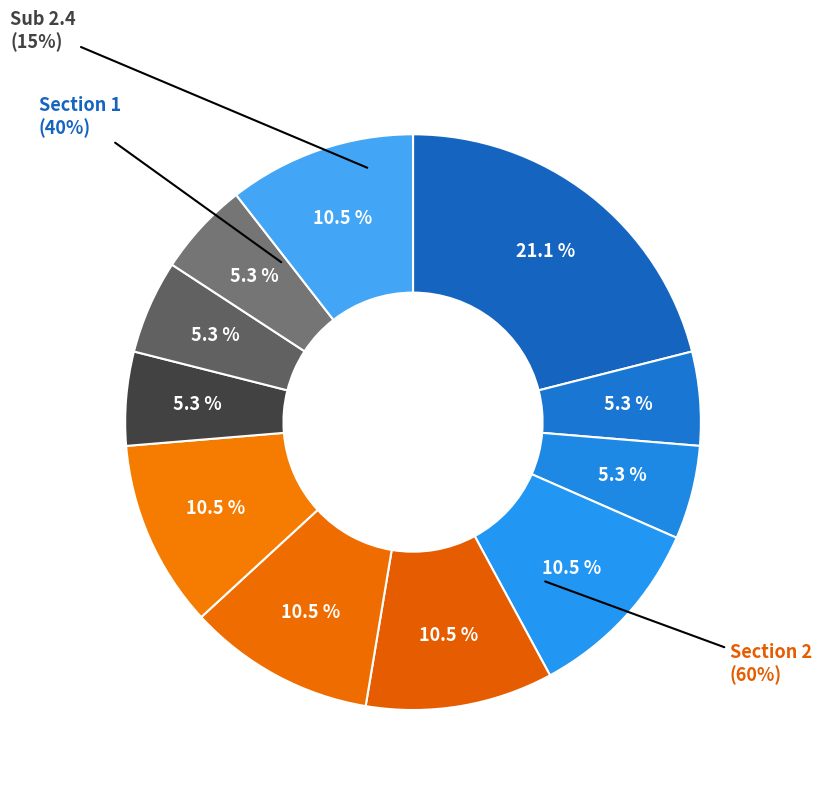

Is it true that 1.2 is 10% of the pie?

False